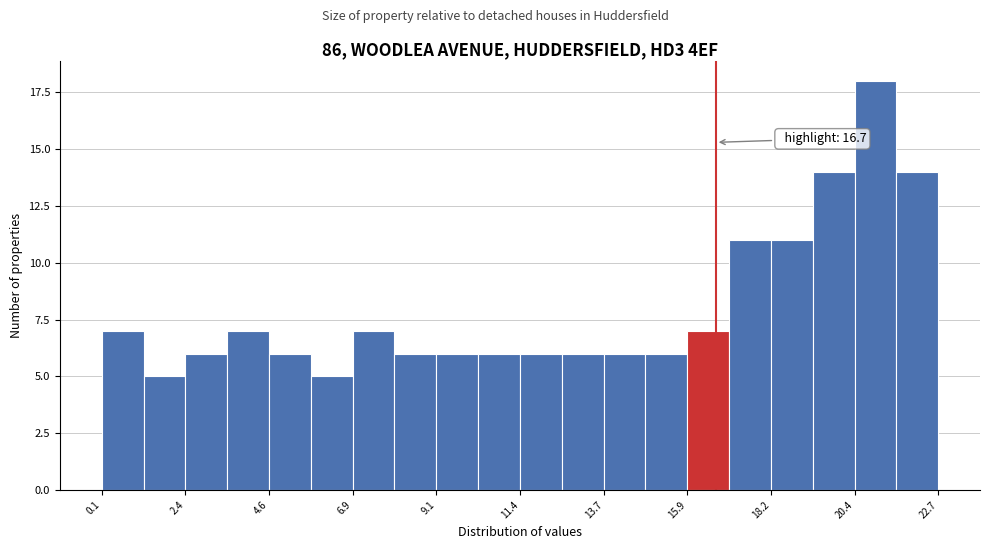

Read against the x-axis, roughly where is the centre of the tallest bar?

21.0